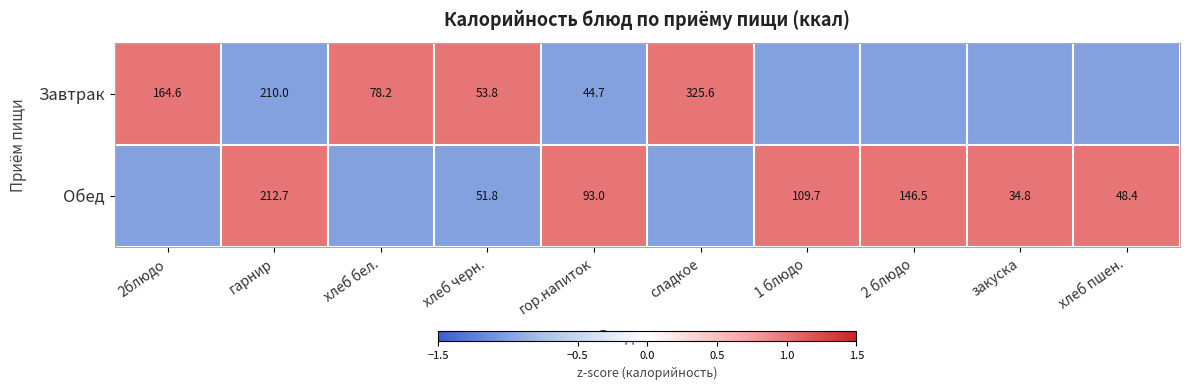

True or false: Обед has a value of 48.4 at хлеб пшен..

True